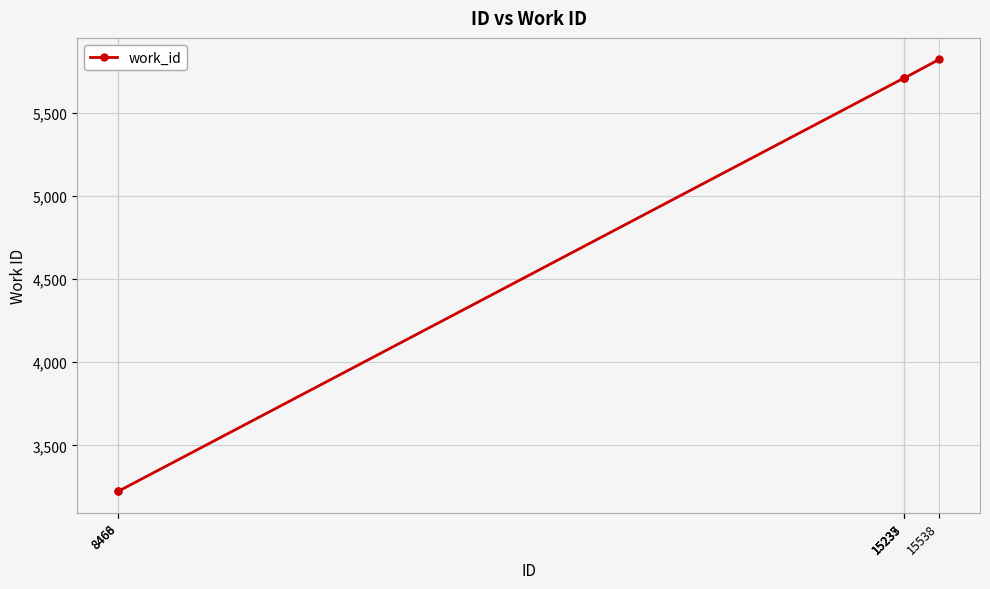

Count the number of data series in this chart.

1